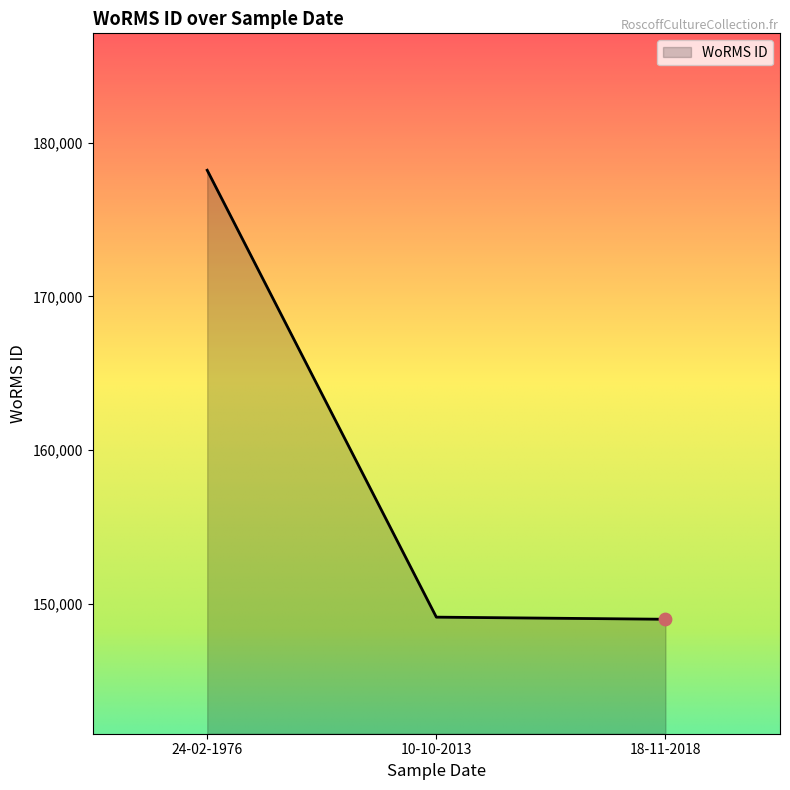

Approximately how many times larger is the value at 10-10-2013 compared to 24-02-1976?

0.8